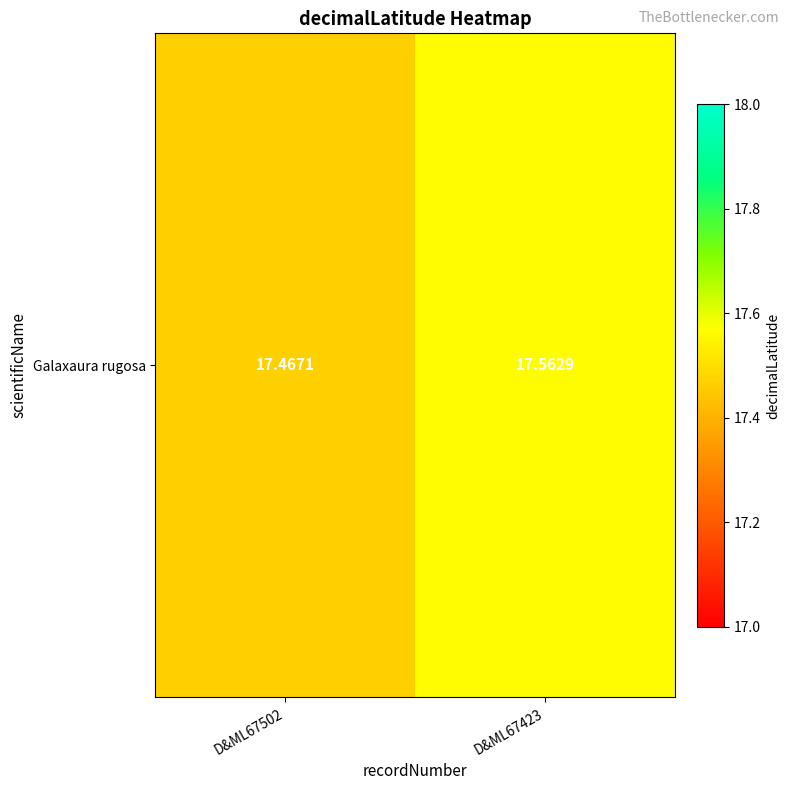

What value does the data have at D&ML67423?

17.6